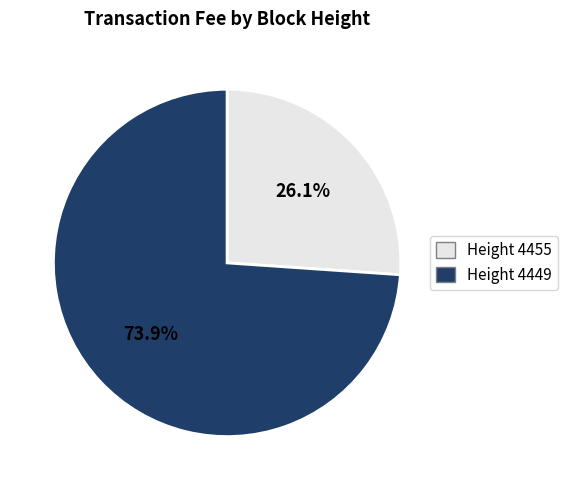

Which category accounts for the majority?

Height 4449